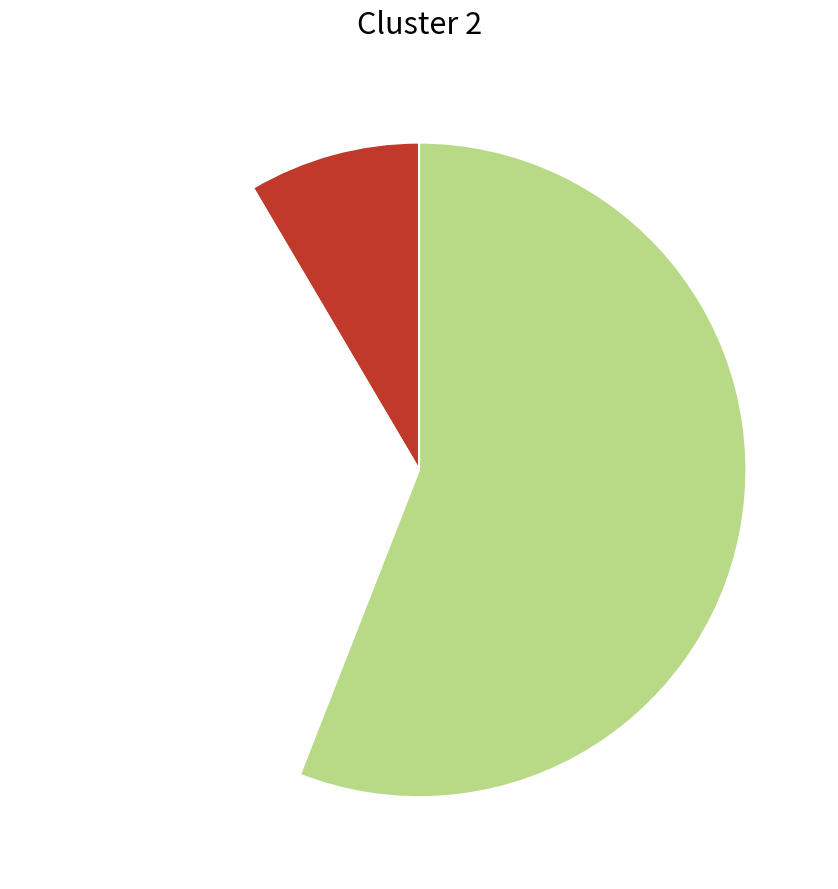

Is there any slice that represents more than half of the pie?

Yes